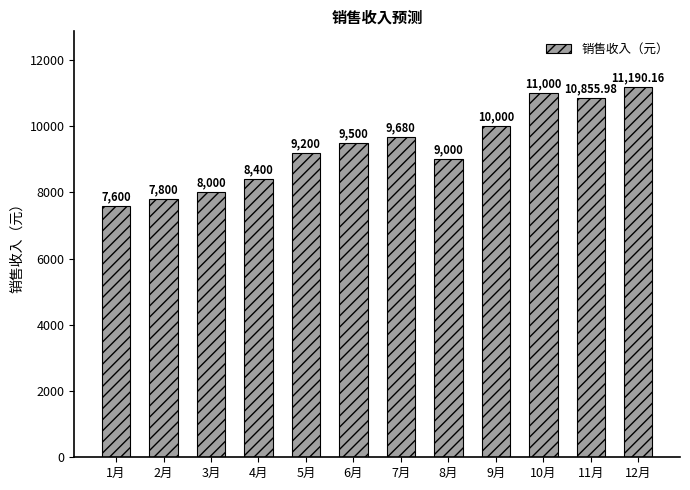

List the labels in order of value, largest first.

12月, 10月, 11月, 9月, 7月, 6月, 5月, 8月, 4月, 3月, 2月, 1月